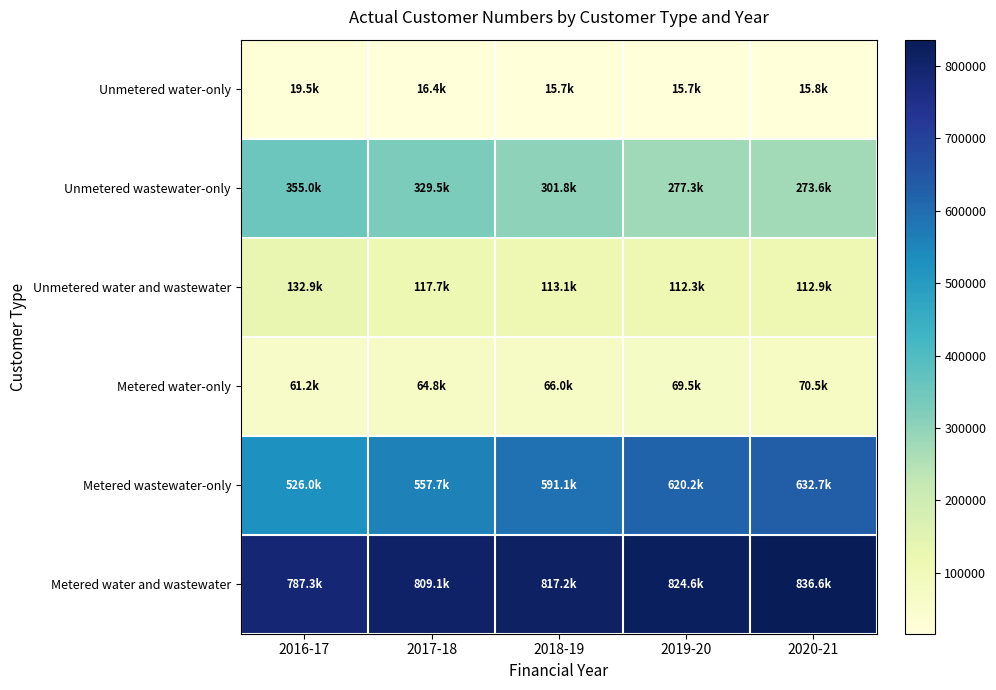

Which series has the largest total across all categories?

Metered water and wastewater